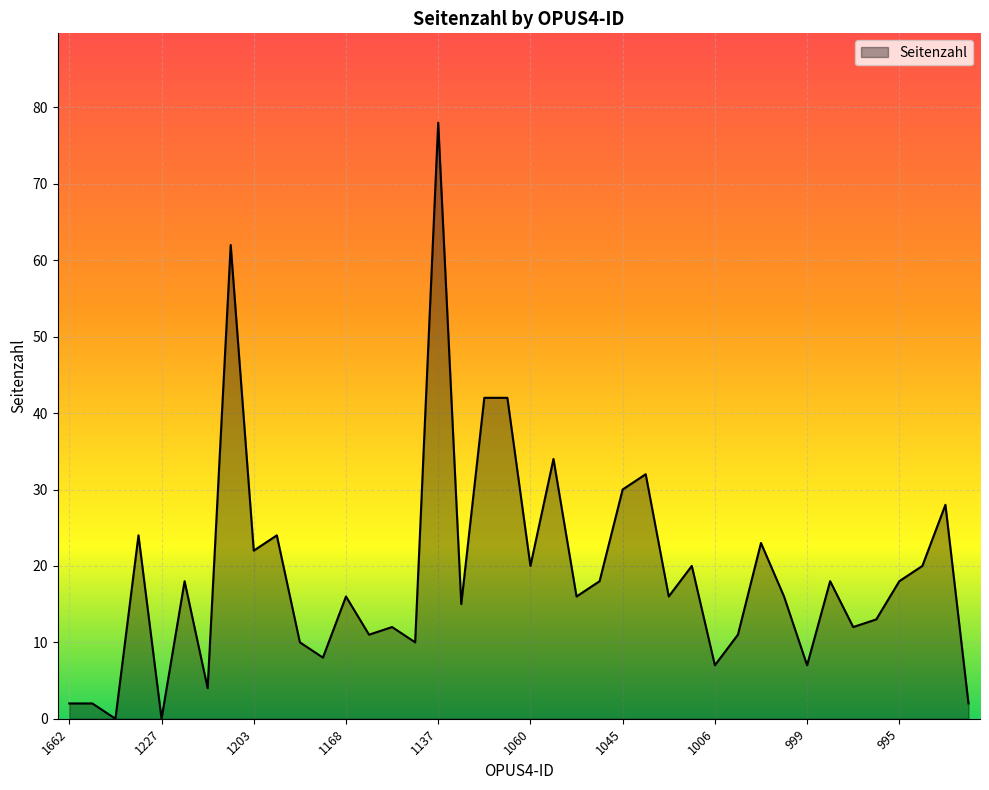

What is the greatest value displayed?

78